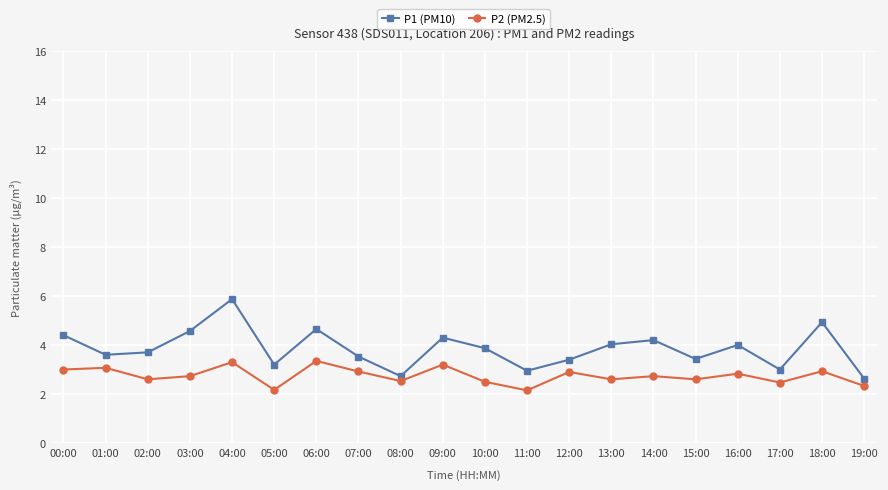

What are all the series names shown in the legend?

P1 (PM10), P2 (PM2.5)